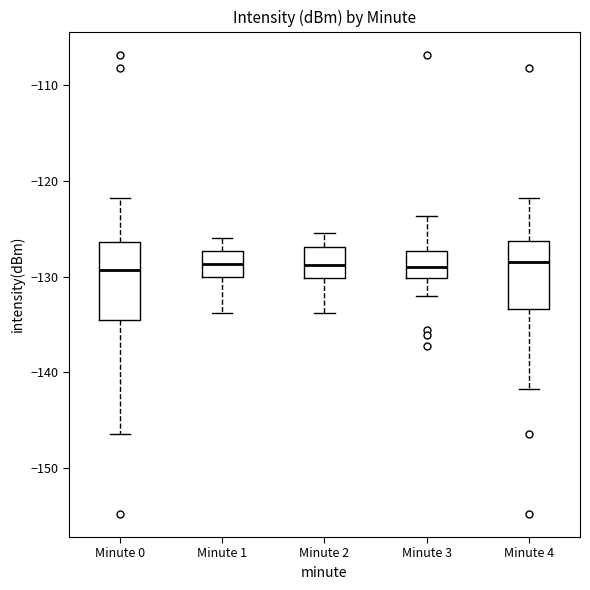

Where is the lower edge of the box for Minute 4 on the y-axis? The values are not printed on the chart, so give them approximately, as read against the axis.

-133